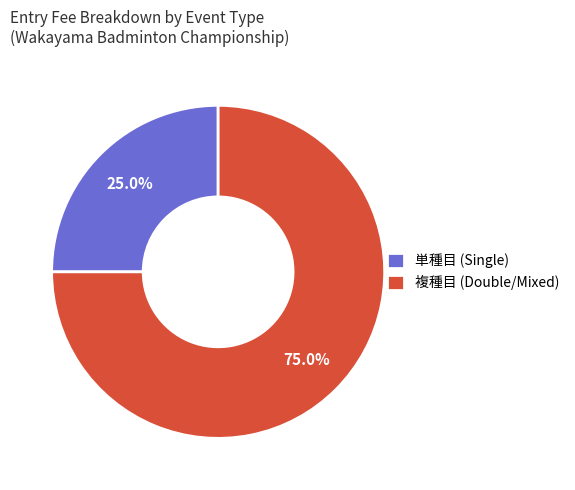

Combined, what portion of the pie is 単種目 (Single) and 複種目 (Double/Mixed)?

100.0%